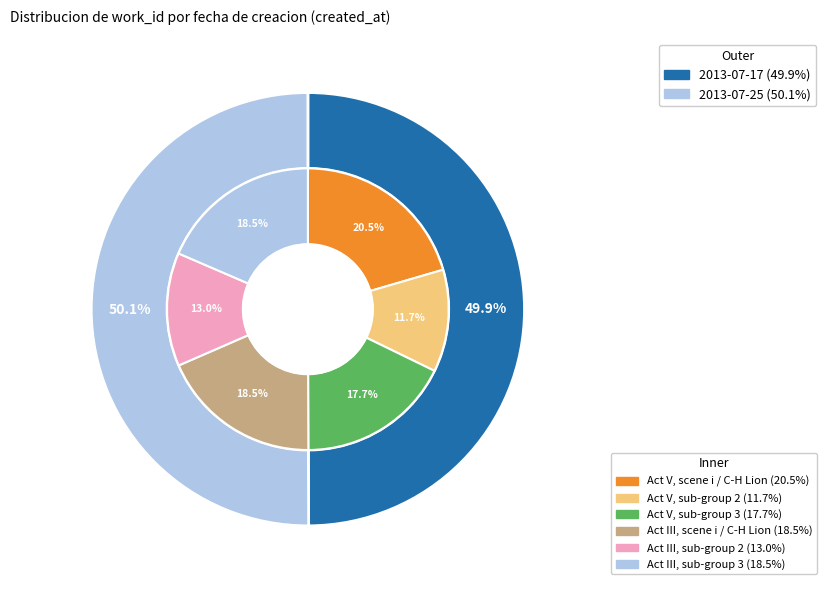

How many segments does this pie chart have?

2